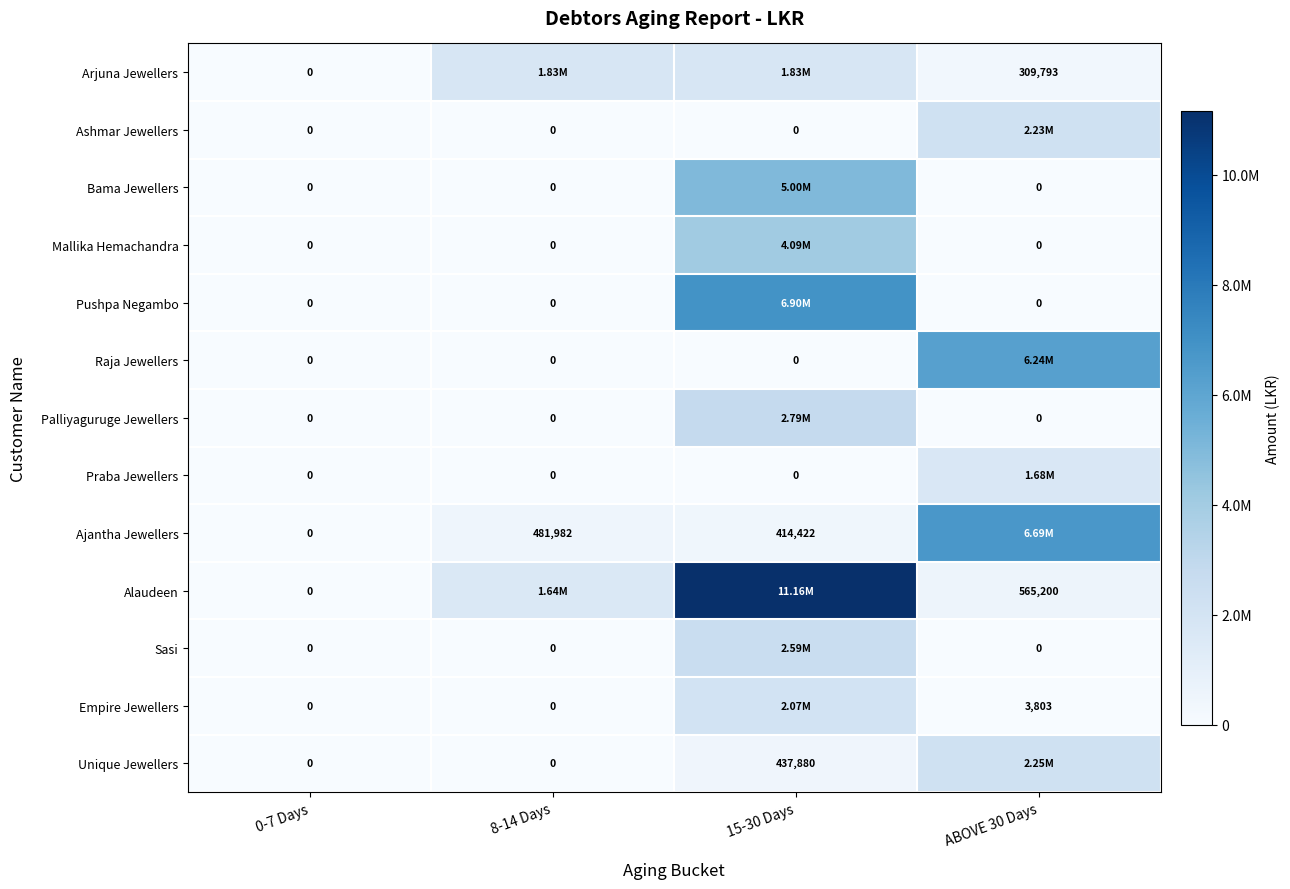

Rank the series at ABOVE 30 Days from highest to lowest value.

Ajantha Jewellers, Raja Jewellers, Unique Jewellers, Ashmar Jewellers, Praba Jewellers, Alaudeen, Arjuna Jewellers, Empire Jewellers, Bama Jewellers, Mallika Hemachandra, Pushpa Negambo, Palliyaguruge Jewellers, Sasi